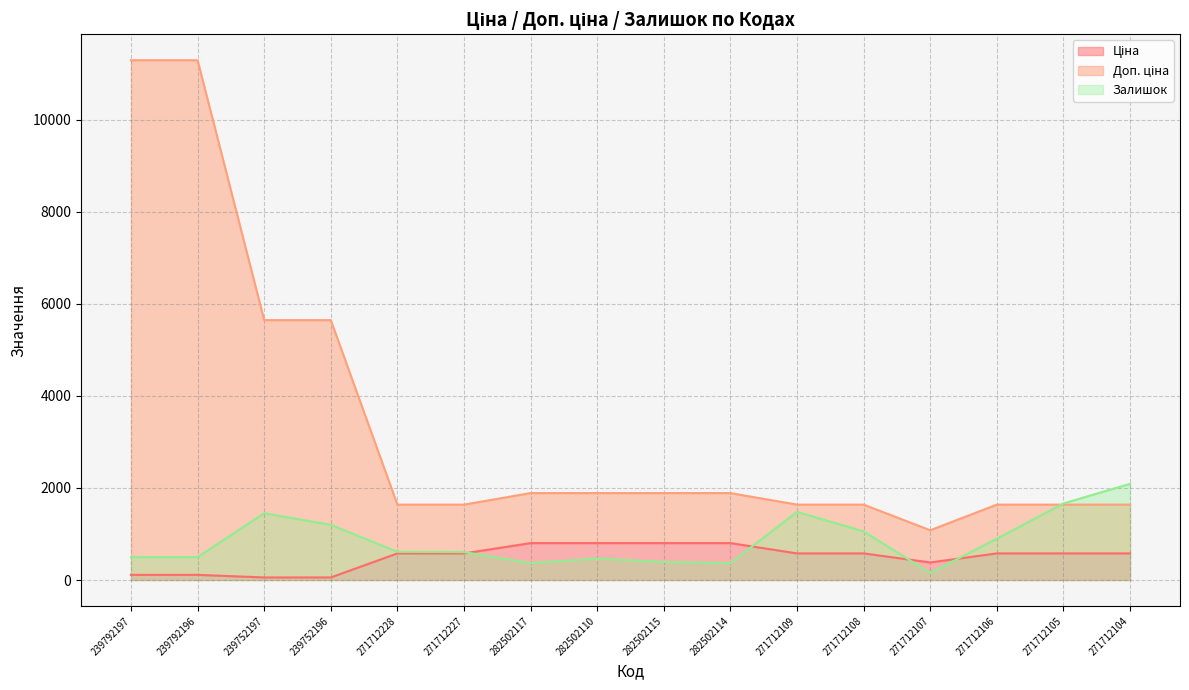

Where do Ціна and Залишок first cross each other?

271712227 and 282502117